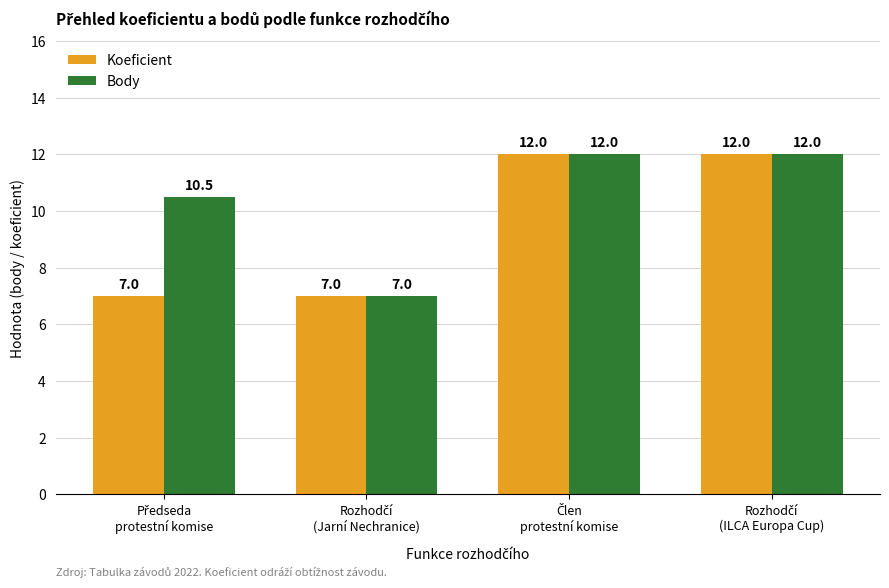

How many groups of bars are there?

4